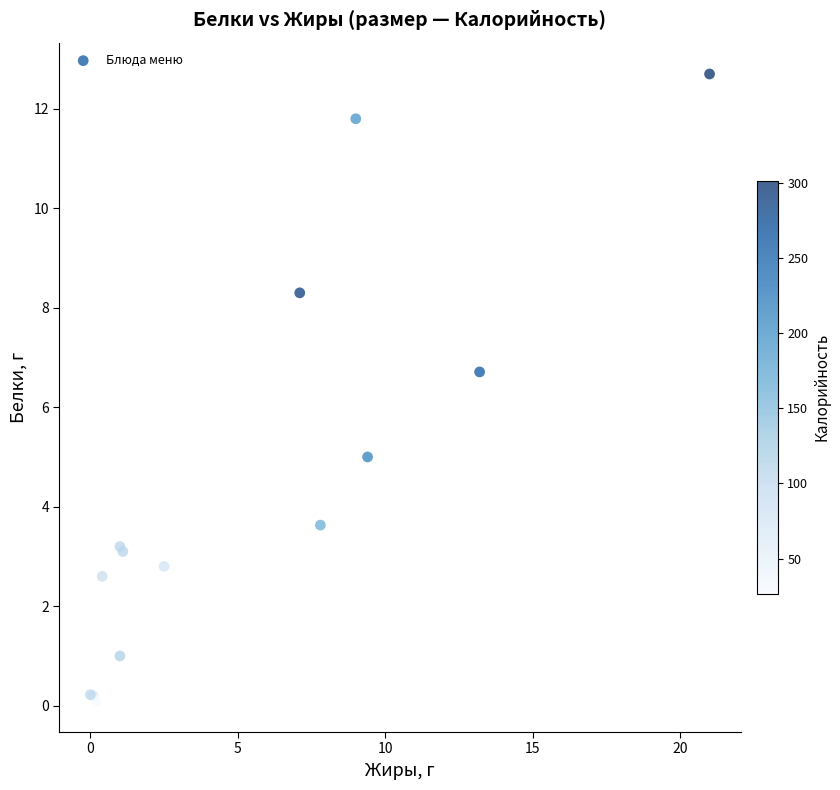

What Y value in the scatter plot is closest to 6?

6.7